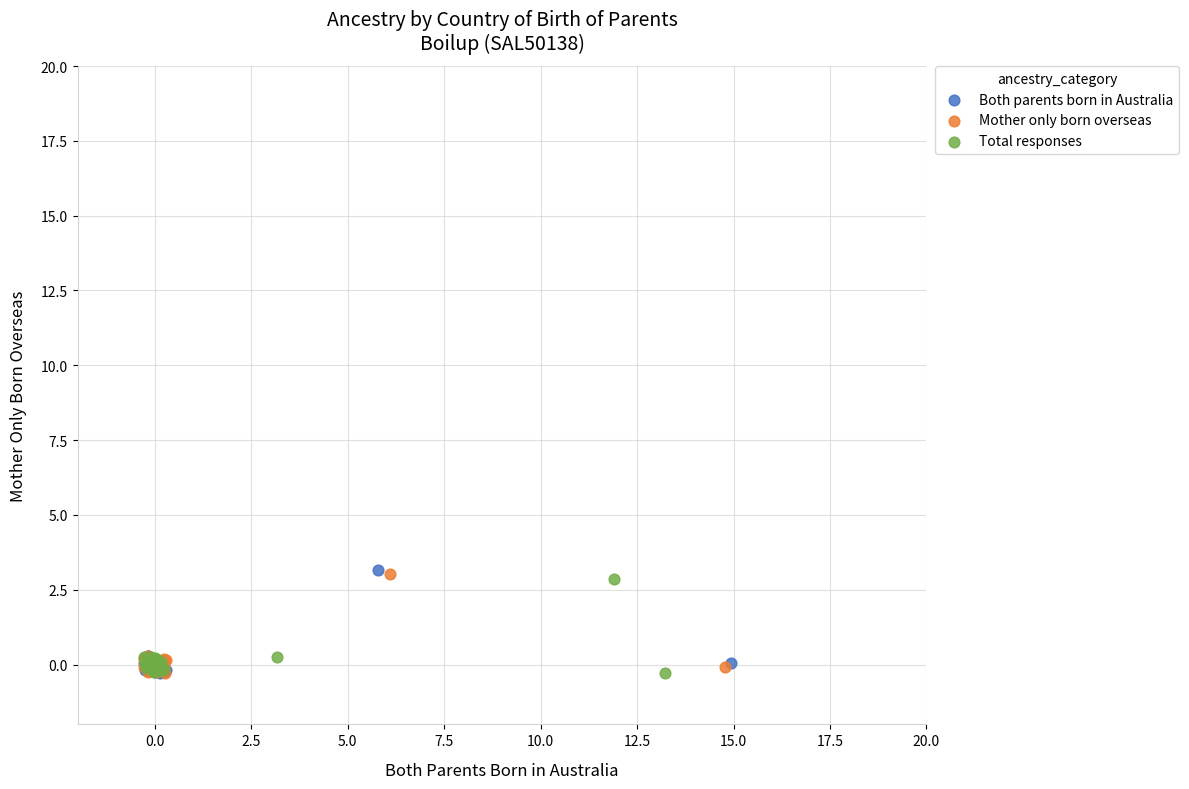

What are all the series names shown in the legend?

Both parents born in Australia, Mother only born overseas, Total responses